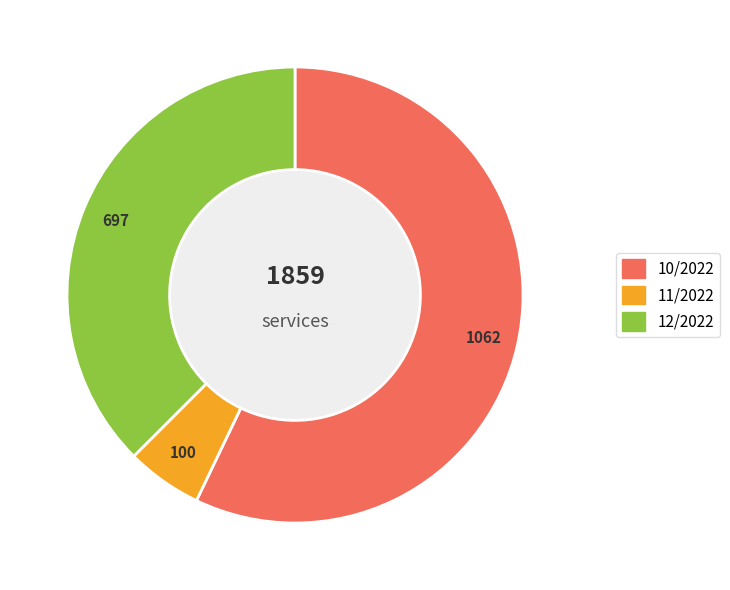

What is the change in value from 10/2022 to 11/2022?

-961.8